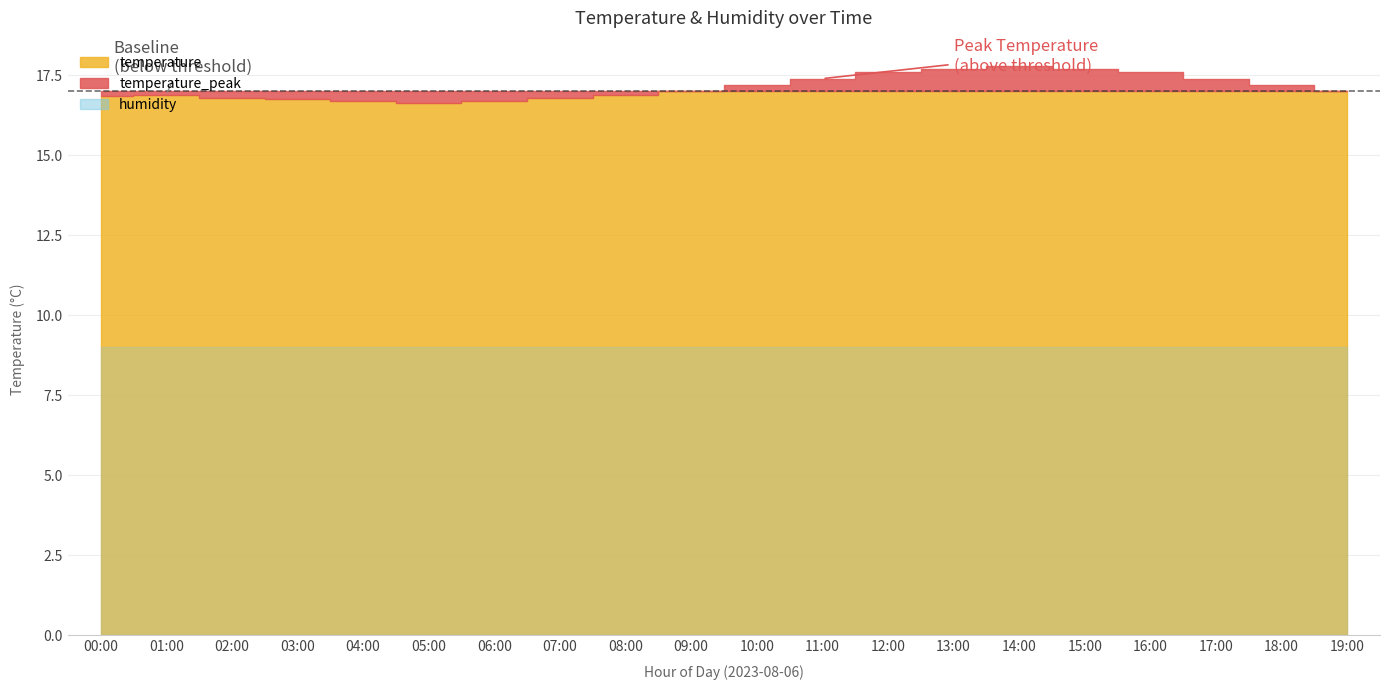

True or false: humidity and temperature cross at least once.

False